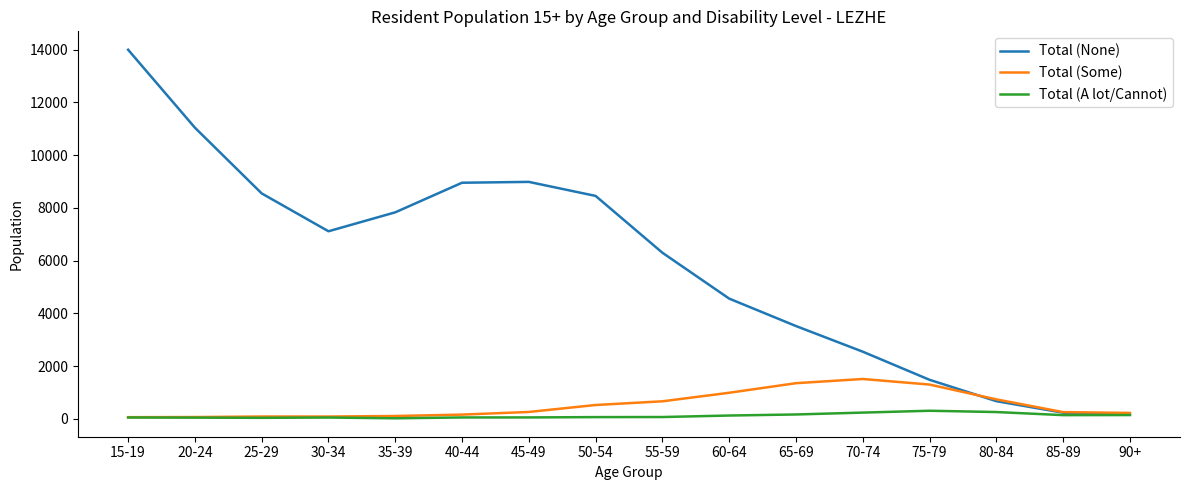

What is the difference between the Total (A lot/Cannot) values at 90+ and 50-54?

78